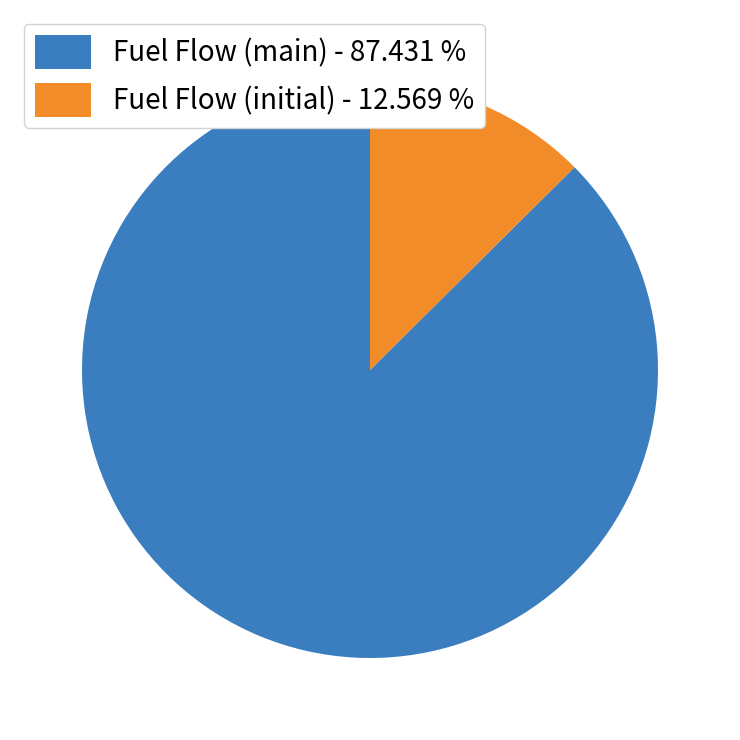

Do Fuel Flow (initial) - 12.569 % and Fuel Flow (main) - 87.431 % together represent more than half of the pie?

Yes